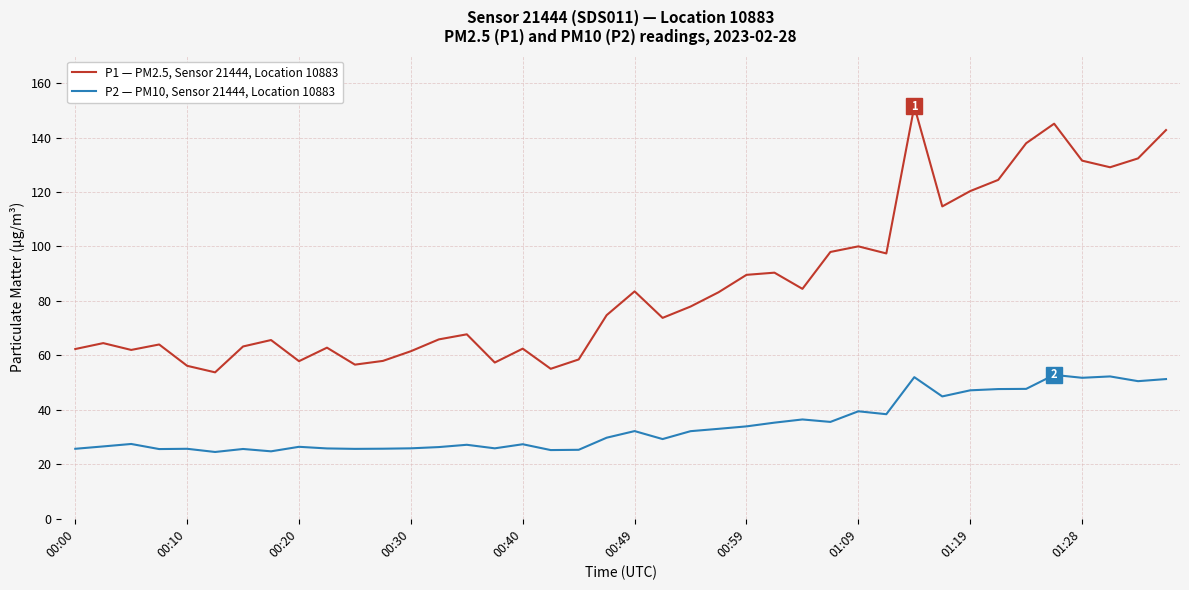

List the series in order of their overall mean, lowest first.

P2 — PM10, Sensor 21444, Location 10883, P1 — PM2.5, Sensor 21444, Location 10883